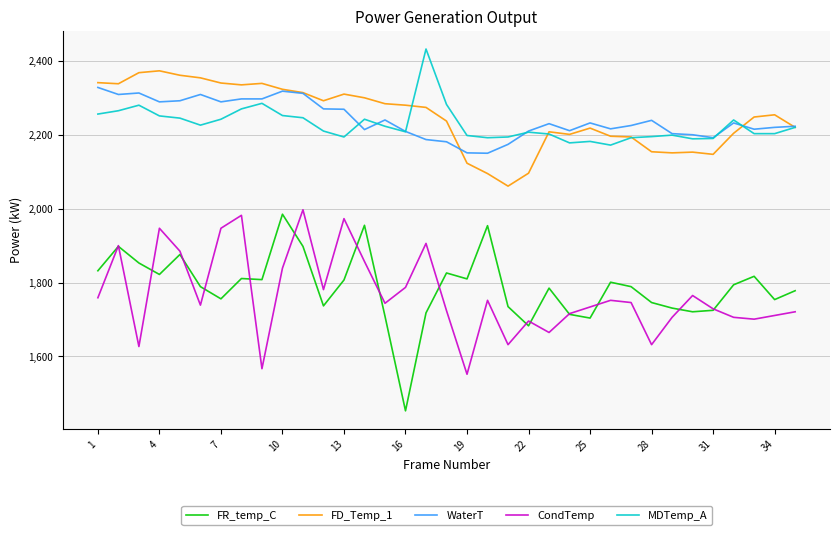

True or false: FR_temp_C and MDTemp_A cross at least once.

False